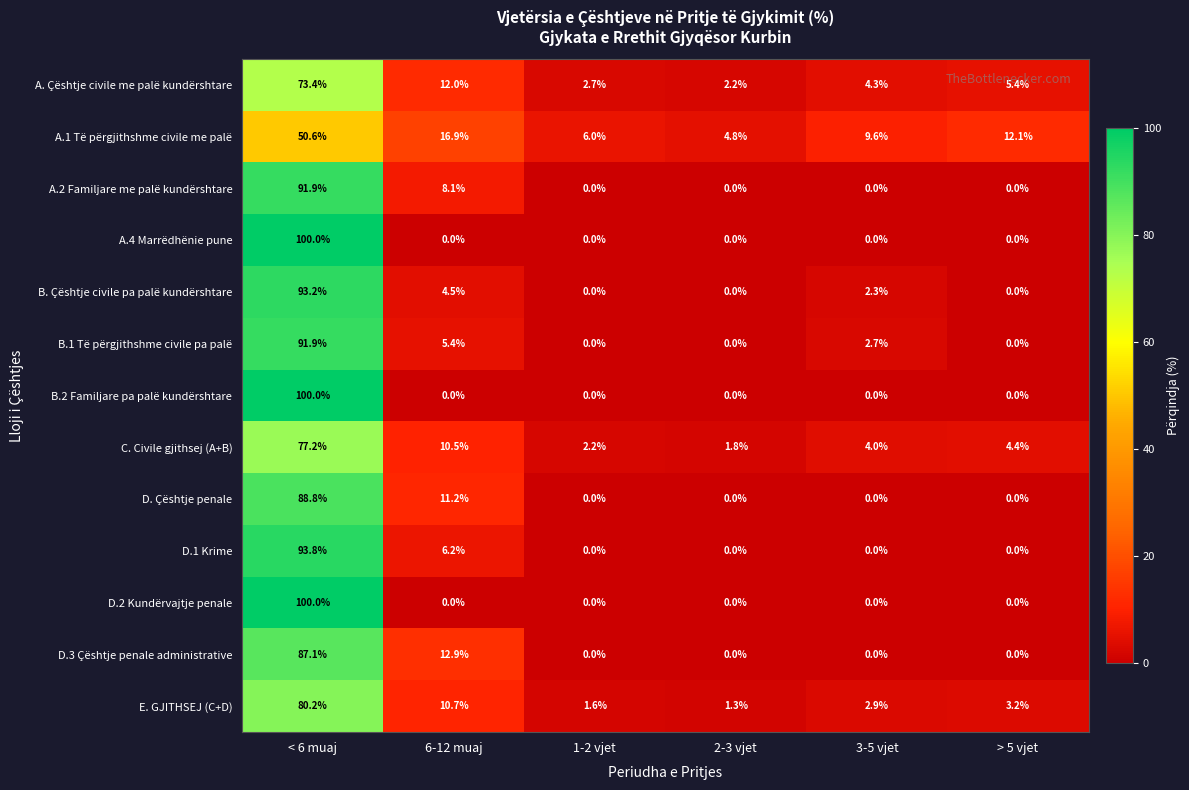

Which category has the highest value across all series?

< 6 muaj